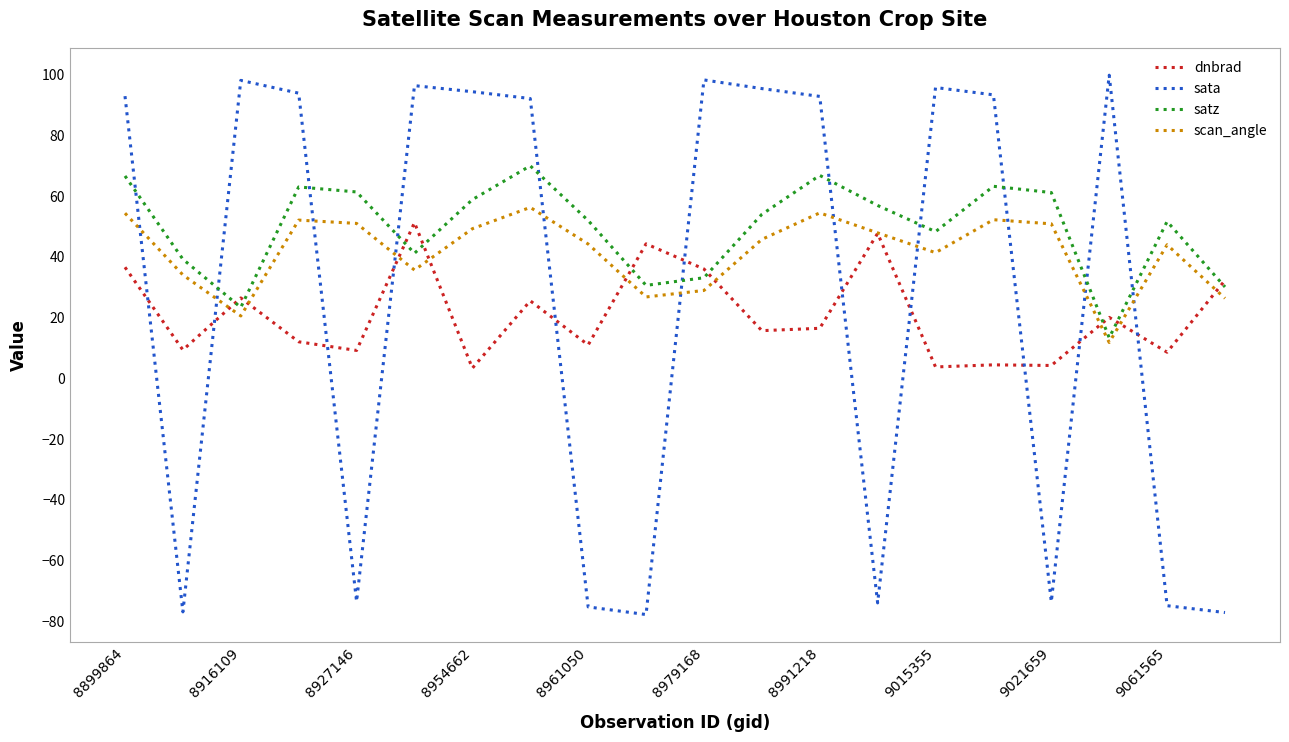

Rank the series by their average value, from highest to lowest.

satz, scan_angle, sata, dnbrad